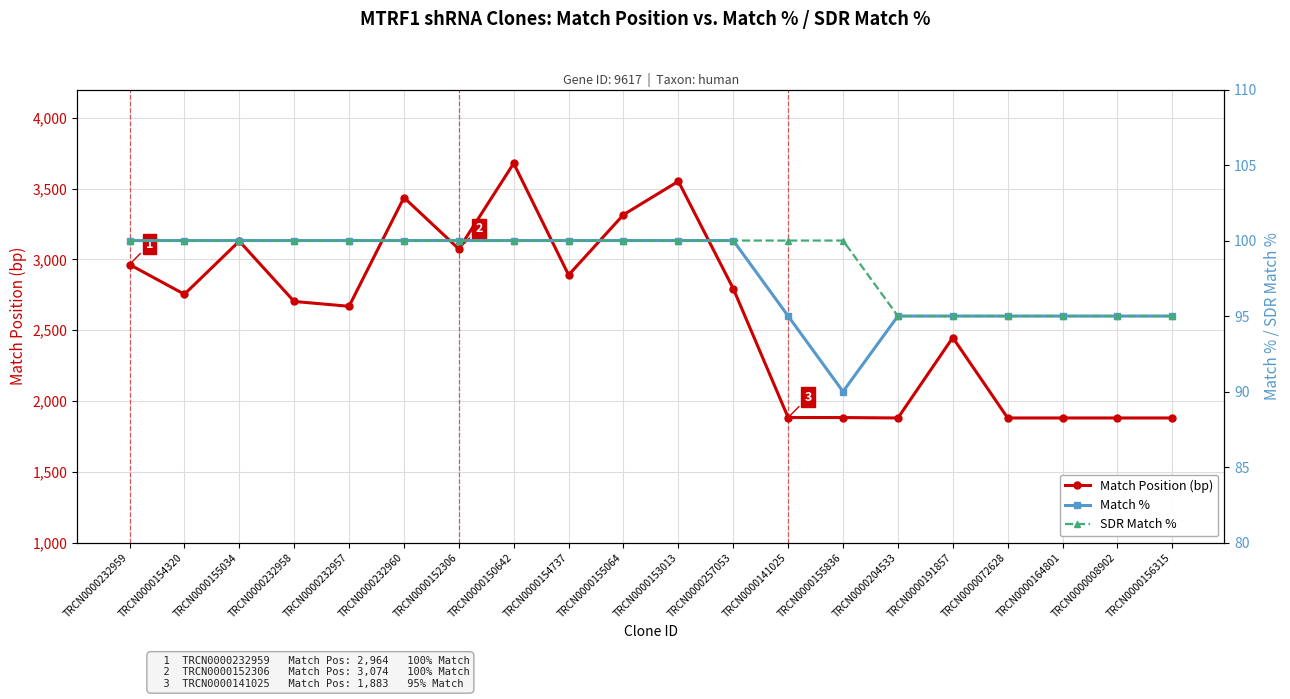

List the labels in order of Match Position (bp) value, smallest first.

TRCN0000204533, TRCN0000072628, TRCN0000164801, TRCN0000008902, TRCN0000156315, TRCN0000141025, TRCN0000155836, TRCN0000191857, TRCN0000232957, TRCN0000232958, TRCN0000154320, TRCN0000257053, TRCN0000154737, TRCN0000232959, TRCN0000152306, TRCN0000155034, TRCN0000155064, TRCN0000232960, TRCN0000153013, TRCN0000150642